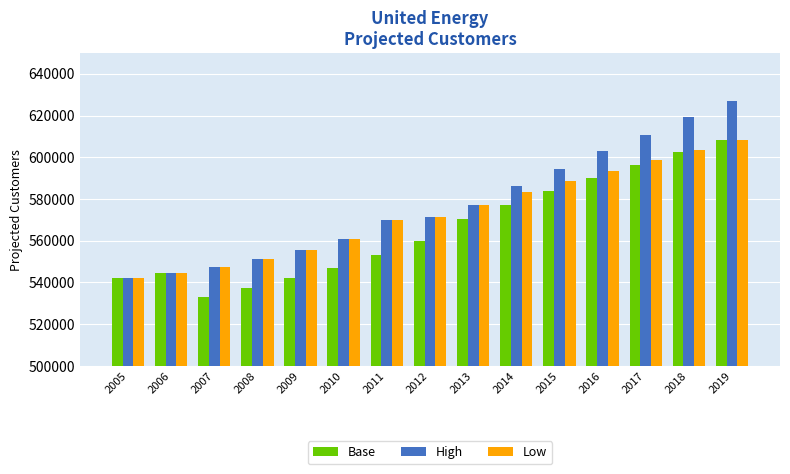

Is it true that High equals 206760.9 at 2009?

False